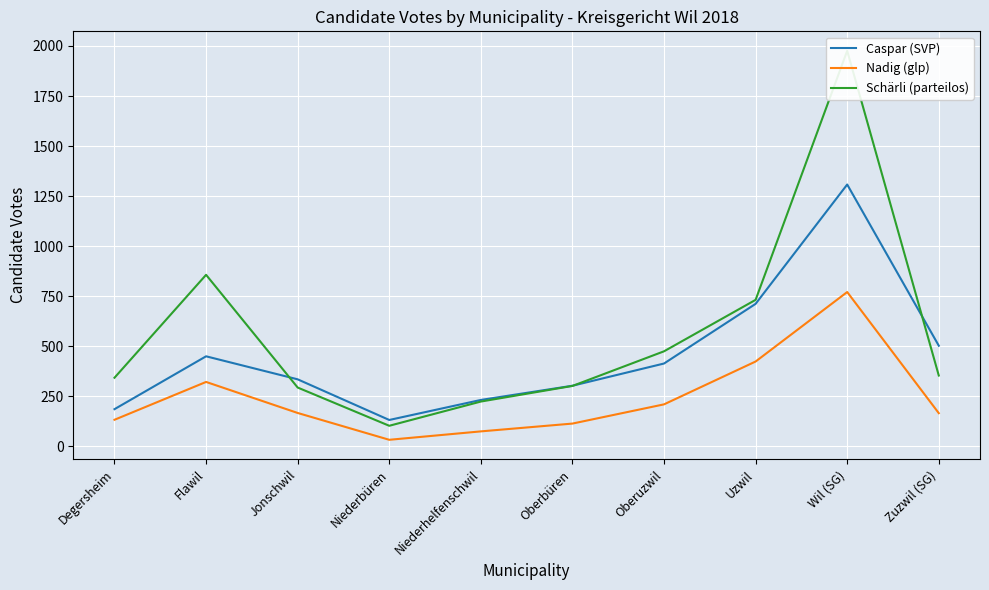

What is the value of the Caspar (SVP) point at the 1st from the left?

186